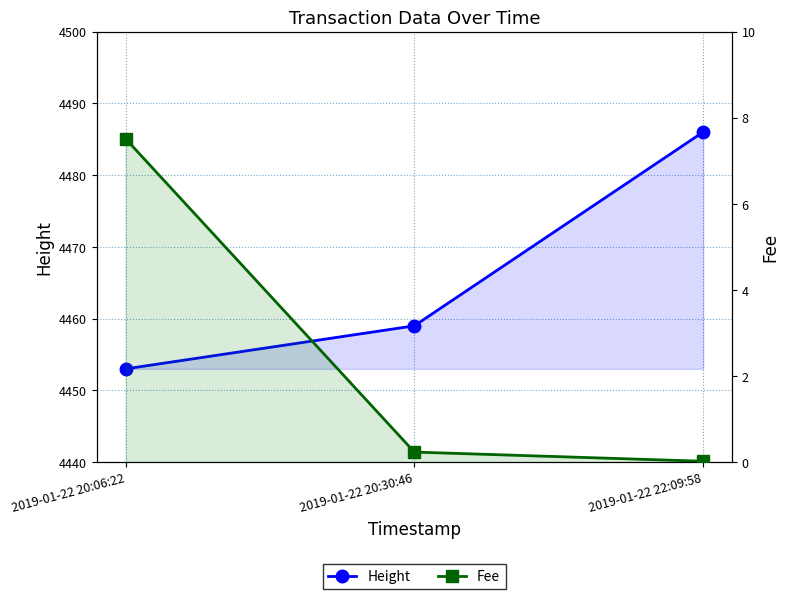

How many categories are shown in the chart?

3